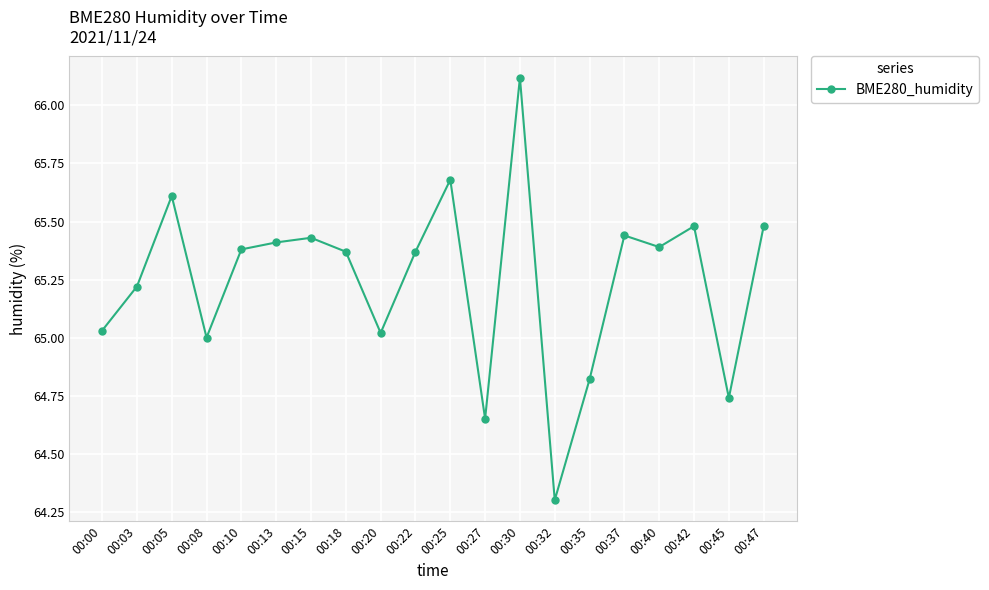

At which label is the value closest to 65?

00:08